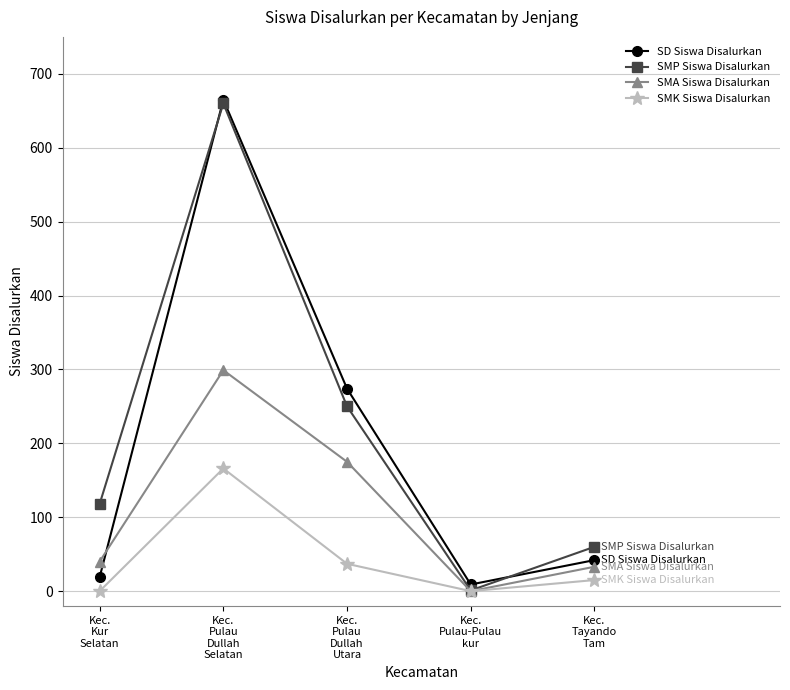

Reading left to right, transcribe all the data shown in this chart.

SD Siswa Disalurkan: Kec.
Kur
Selatan=19	Kec.
Pulau
Dullah
Selatan=665	Kec.
Pulau
Dullah
Utara=274	Kec.
Pulau-Pulau
kur=9	Kec.
Tayando
Tam=42
SMP Siswa Disalurkan: Kec.
Kur
Selatan=118	Kec.
Pulau
Dullah
Selatan=660	Kec.
Pulau
Dullah
Utara=250	Kec.
Pulau-Pulau
kur=1	Kec.
Tayando
Tam=60
SMA Siswa Disalurkan: Kec.
Kur
Selatan=40	Kec.
Pulau
Dullah
Selatan=299	Kec.
Pulau
Dullah
Utara=175	Kec.
Pulau-Pulau
kur=0	Kec.
Tayando
Tam=33
SMK Siswa Disalurkan: Kec.
Kur
Selatan=0	Kec.
Pulau
Dullah
Selatan=166	Kec.
Pulau
Dullah
Utara=37	Kec.
Pulau-Pulau
kur=0	Kec.
Tayando
Tam=15